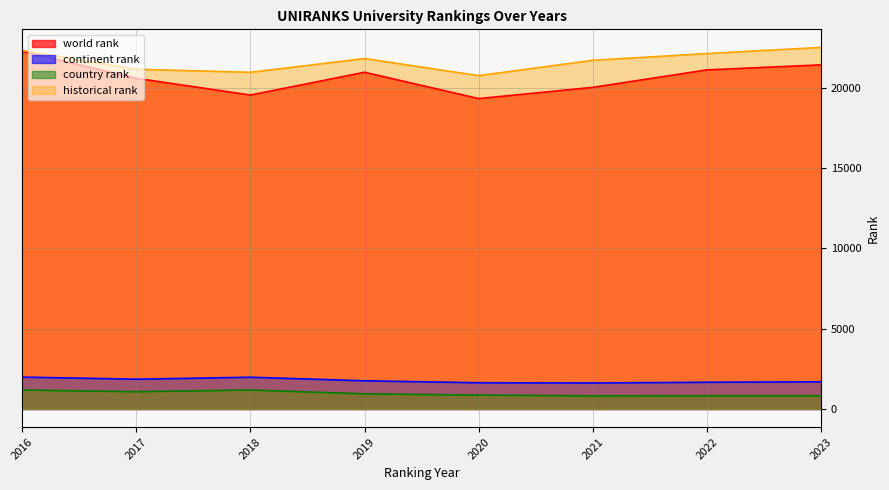

What is the difference between the maximum and minimum values in the historical rank series?

1757.0